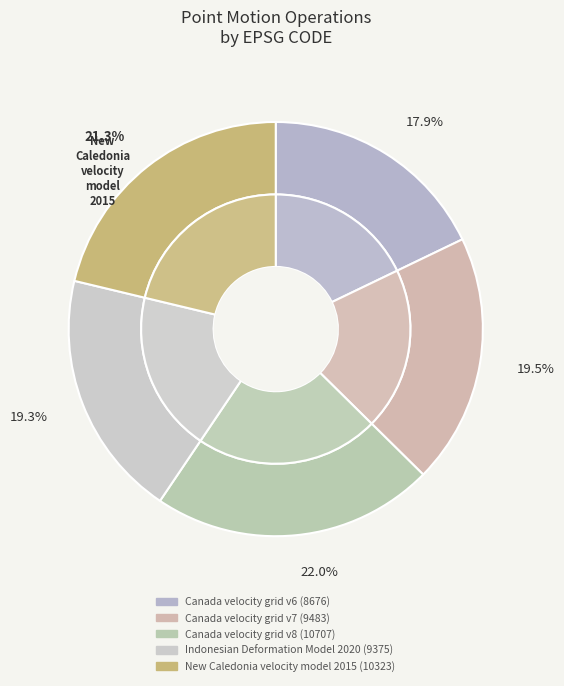

Which slice is the largest?

Canada velocity grid v8